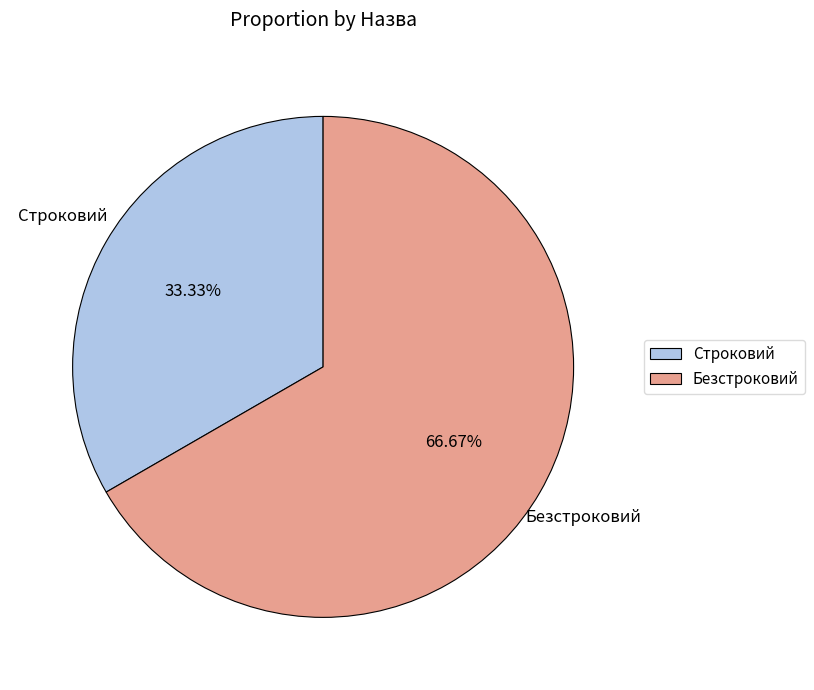

How much of the chart is everything except Безстроковий?

33.3%